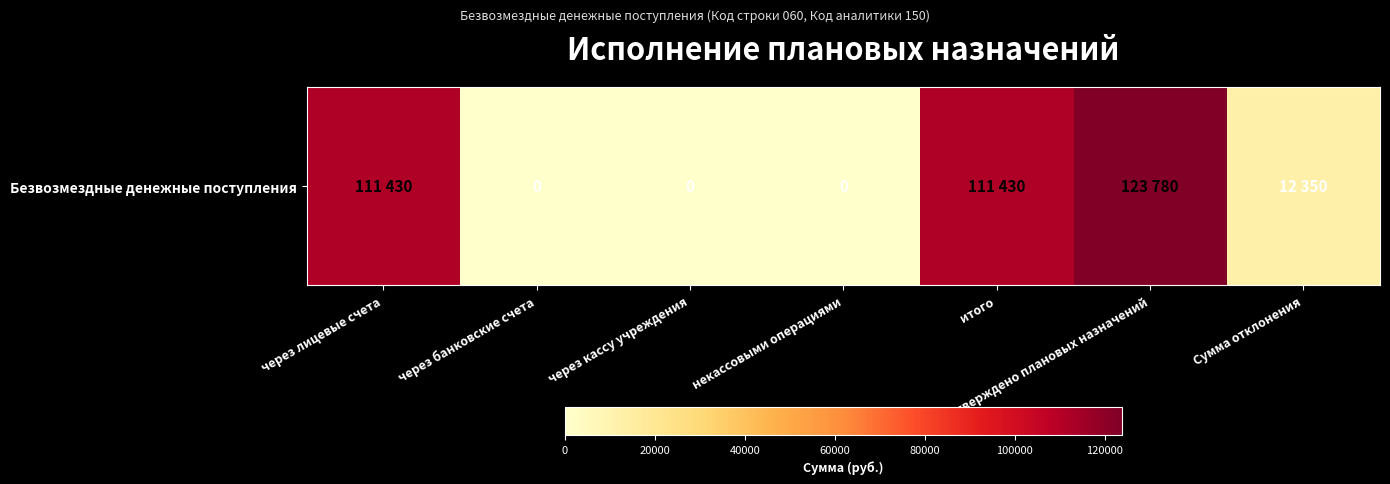

What is the sum of the values at Сумма отклонения and некассовыми операциями?

12350